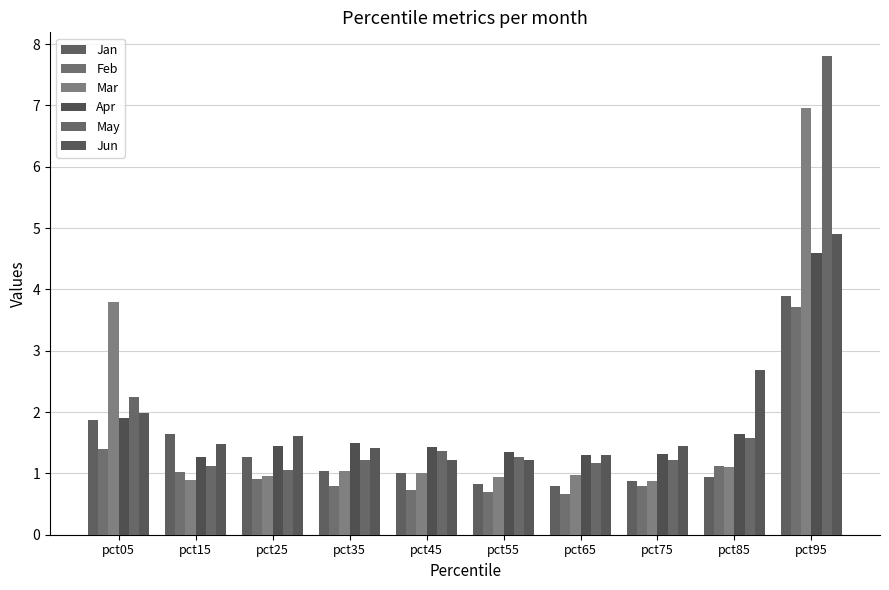

Which category has the highest value across all series?

pct95